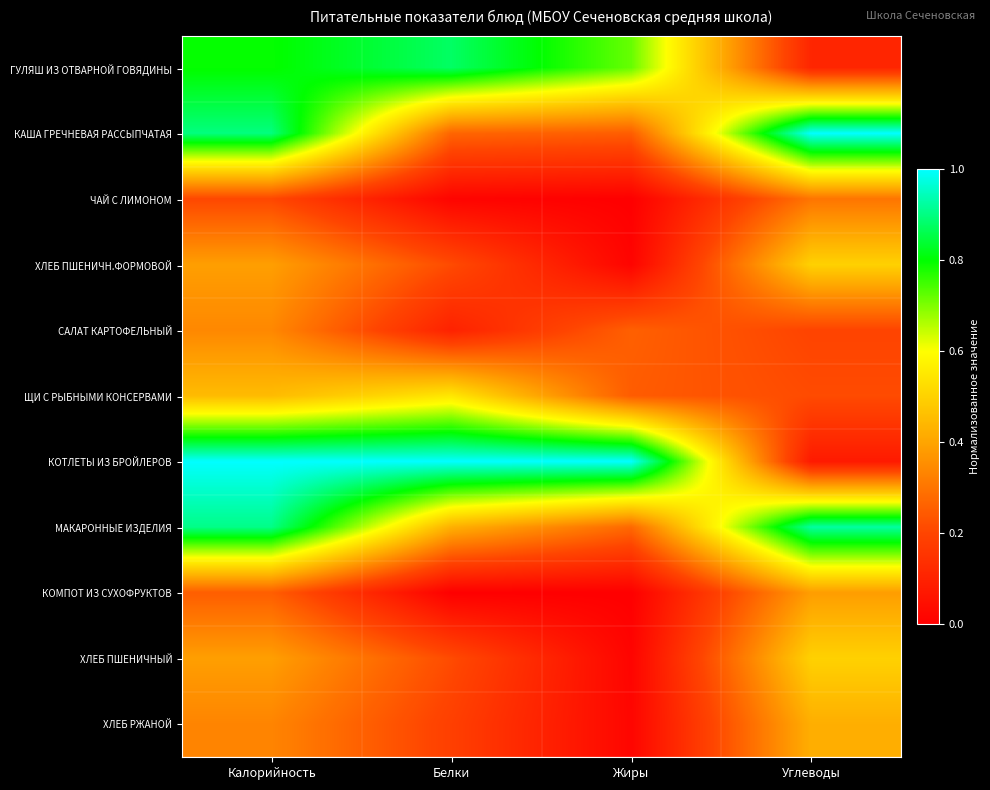

At which category is the sum across all series the highest?

Калорийность